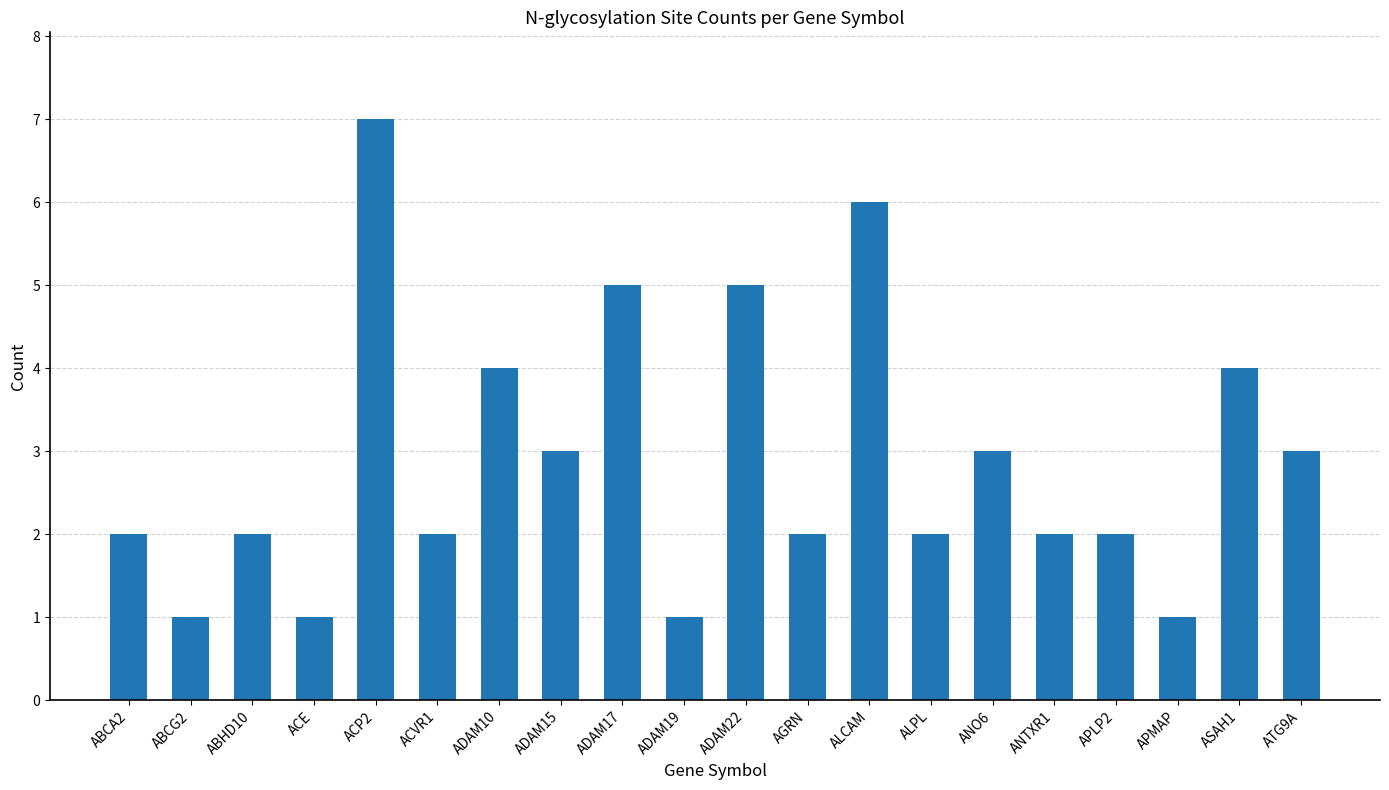

What is the average value?

3